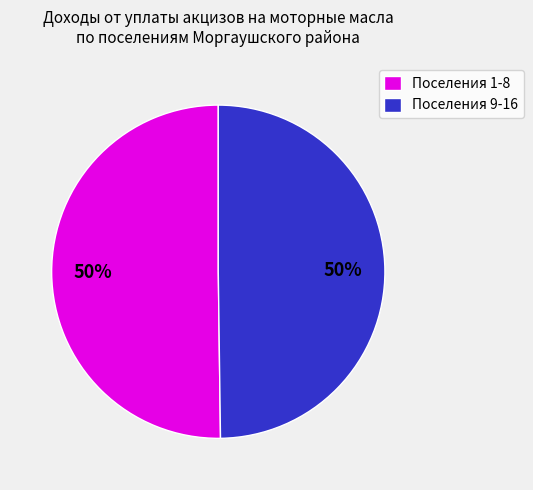

What percentage is the Поселения 1-8 slice, to the nearest percent?

50%